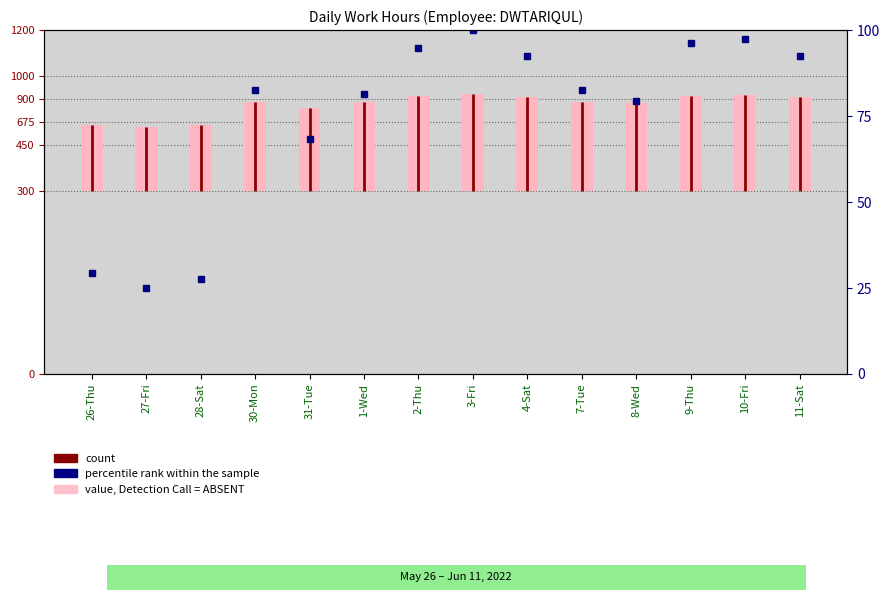

Rank the categories by value from highest to lowest.

3-Fri, 10-Fri, 9-Thu, 2-Thu, 4-Sat, 11-Sat, 30-Mon, 7-Tue, 1-Wed, 8-Wed, 31-Tue, 26-Thu, 28-Sat, 27-Fri